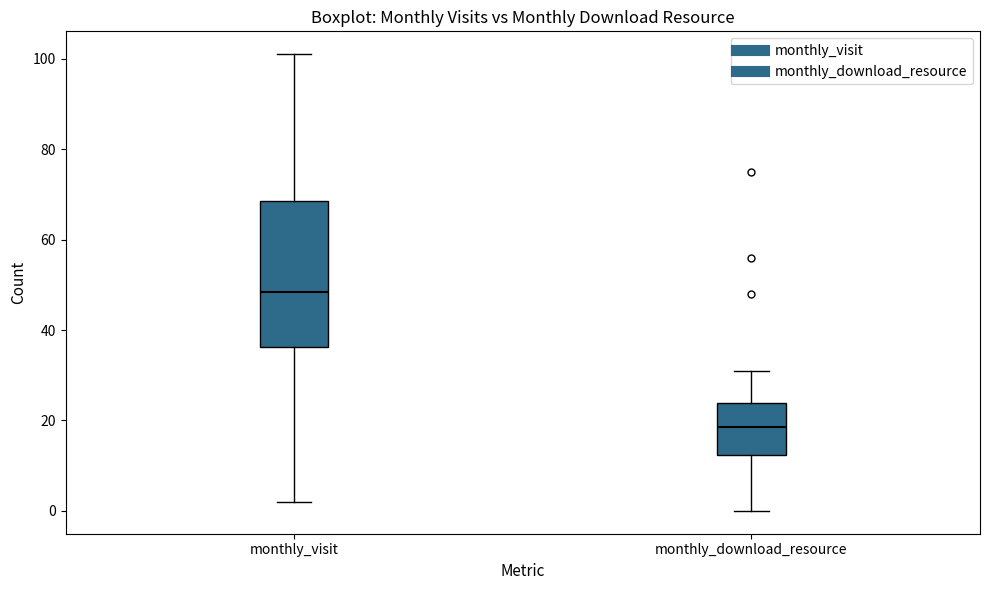

Where does the lower whisker of the box for monthly_download_resource end on the y-axis? The values are not printed on the chart, so give them approximately, as read against the axis.

0